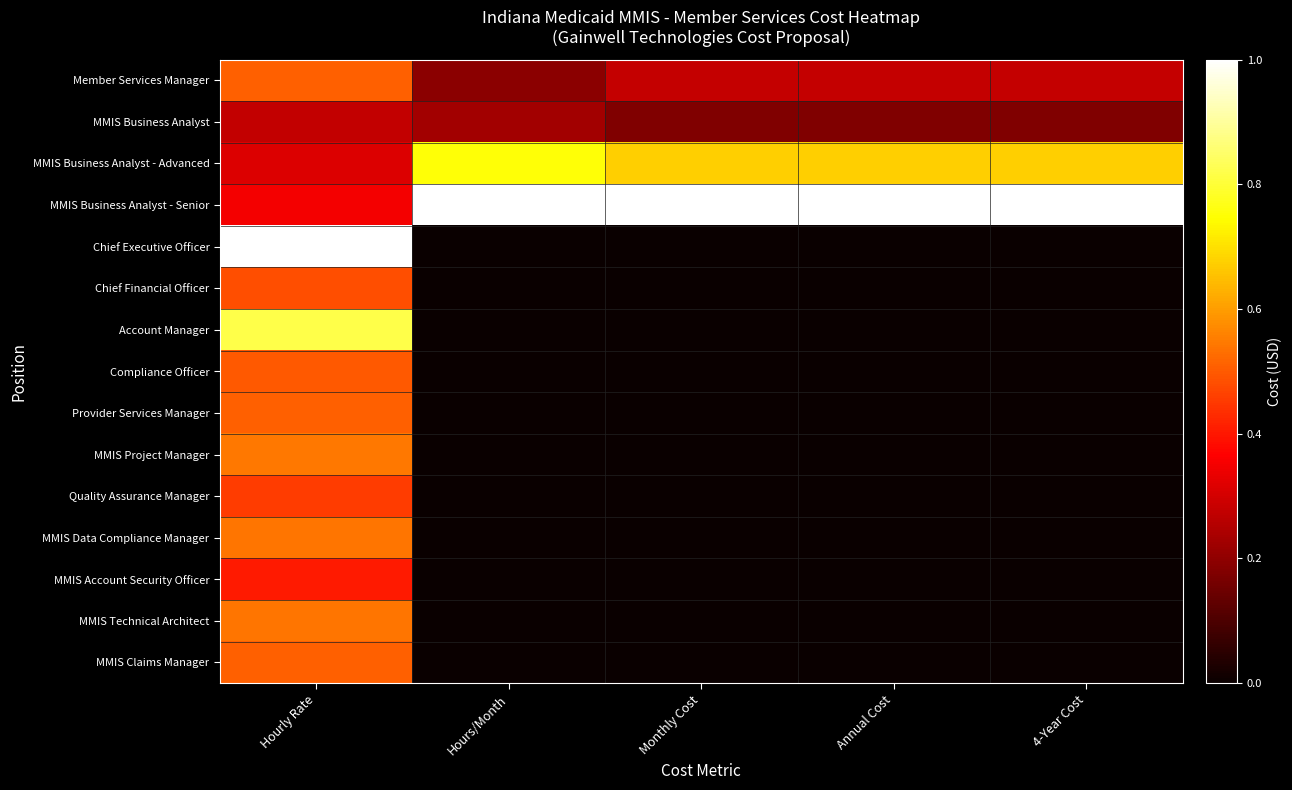

Reading left to right, transcribe all the data shown in this chart.

Member Services Manager: Hourly Rate=0.5	Hours/Month=0.2	Monthly Cost=0.3	Annual Cost=0.3	4-Year Cost=0.3
MMIS Business Analyst: Hourly Rate=0.3	Hours/Month=0.2	Monthly Cost=0.2	Annual Cost=0.2	4-Year Cost=0.2
MMIS Business Analyst - Advanced: Hourly Rate=0.3	Hours/Month=0.8	Monthly Cost=0.7	Annual Cost=0.7	4-Year Cost=0.7
MMIS Business Analyst - Senior: Hourly Rate=0.3	Hours/Month=1.0	Monthly Cost=1.0	Annual Cost=1.0	4-Year Cost=1.0
Chief Executive Officer: Hourly Rate=1.0	Hours/Month=0.0	Monthly Cost=0.0	Annual Cost=0.0	4-Year Cost=0.0
Chief Financial Officer: Hourly Rate=0.5	Hours/Month=0.0	Monthly Cost=0.0	Annual Cost=0.0	4-Year Cost=0.0
Account Manager: Hourly Rate=0.8	Hours/Month=0.0	Monthly Cost=0.0	Annual Cost=0.0	4-Year Cost=0.0
Compliance Officer: Hourly Rate=0.5	Hours/Month=0.0	Monthly Cost=0.0	Annual Cost=0.0	4-Year Cost=0.0
Provider Services Manager: Hourly Rate=0.5	Hours/Month=0.0	Monthly Cost=0.0	Annual Cost=0.0	4-Year Cost=0.0
MMIS Project Manager: Hourly Rate=0.5	Hours/Month=0.0	Monthly Cost=0.0	Annual Cost=0.0	4-Year Cost=0.0
Quality Assurance Manager: Hourly Rate=0.5	Hours/Month=0.0	Monthly Cost=0.0	Annual Cost=0.0	4-Year Cost=0.0
MMIS Data Compliance Manager: Hourly Rate=0.5	Hours/Month=0.0	Monthly Cost=0.0	Annual Cost=0.0	4-Year Cost=0.0
MMIS Account Security Officer: Hourly Rate=0.4	Hours/Month=0.0	Monthly Cost=0.0	Annual Cost=0.0	4-Year Cost=0.0
MMIS Technical Architect: Hourly Rate=0.5	Hours/Month=0.0	Monthly Cost=0.0	Annual Cost=0.0	4-Year Cost=0.0
MMIS Claims Manager: Hourly Rate=0.5	Hours/Month=0.0	Monthly Cost=0.0	Annual Cost=0.0	4-Year Cost=0.0